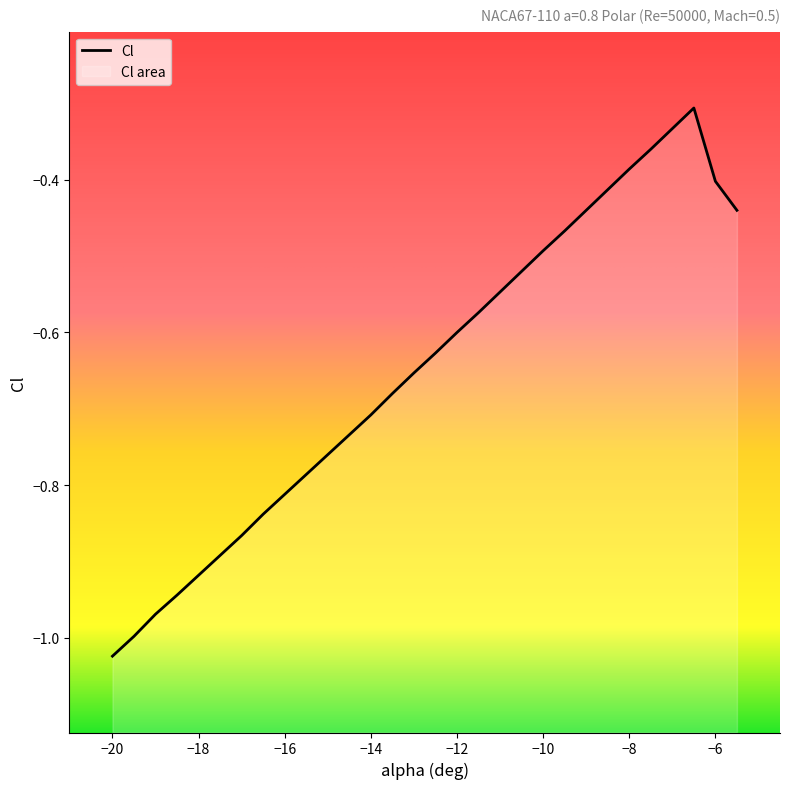

What is the average value?

-0.6